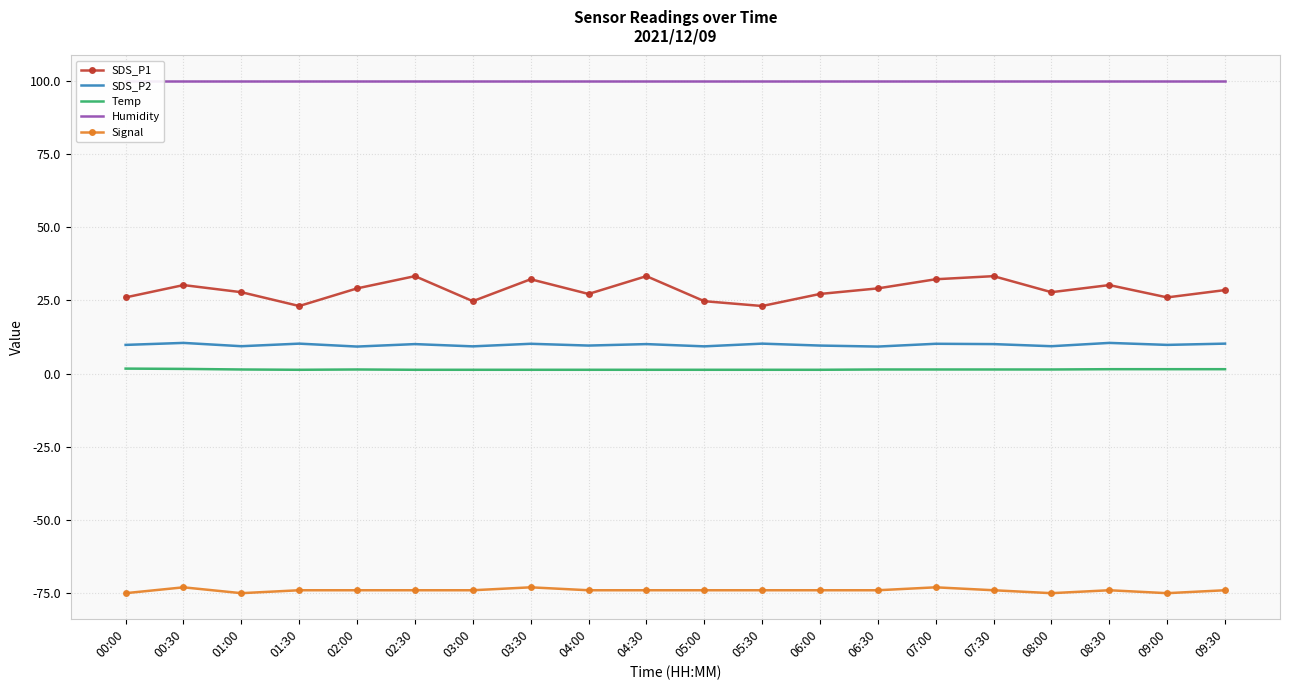

Which series has the widest spread of values?

SDS_P1